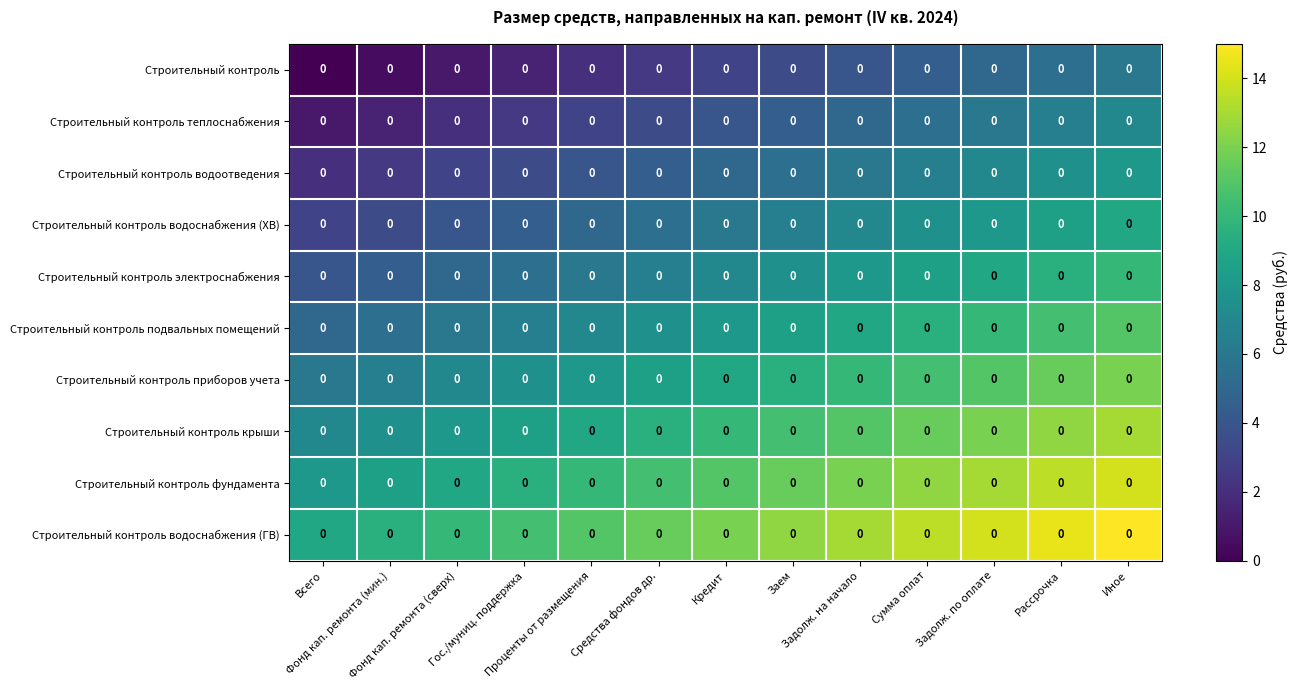

At which label does Строительный контроль приборов учета first exceed 9?

Заем